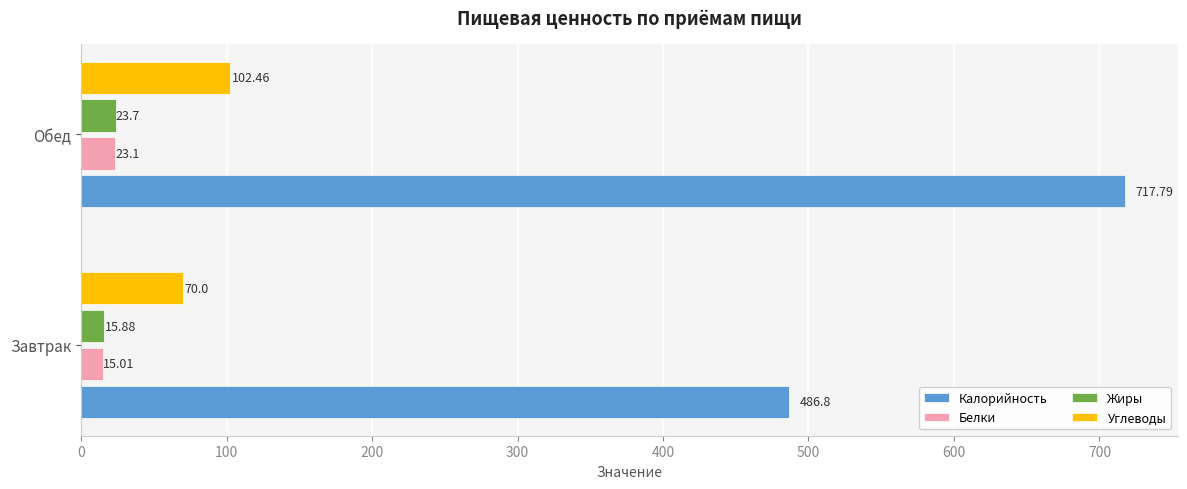

What is the total value across all series at Завтрак?

587.7